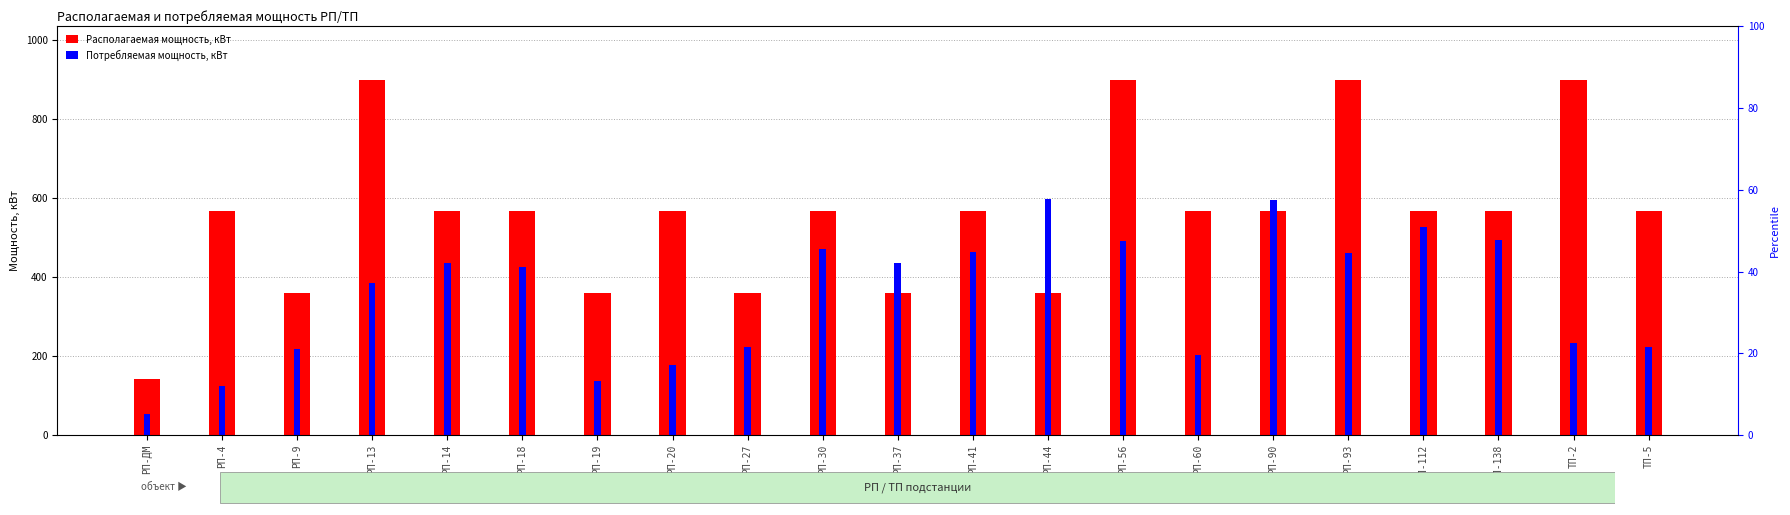

How many bars are there in total?

42